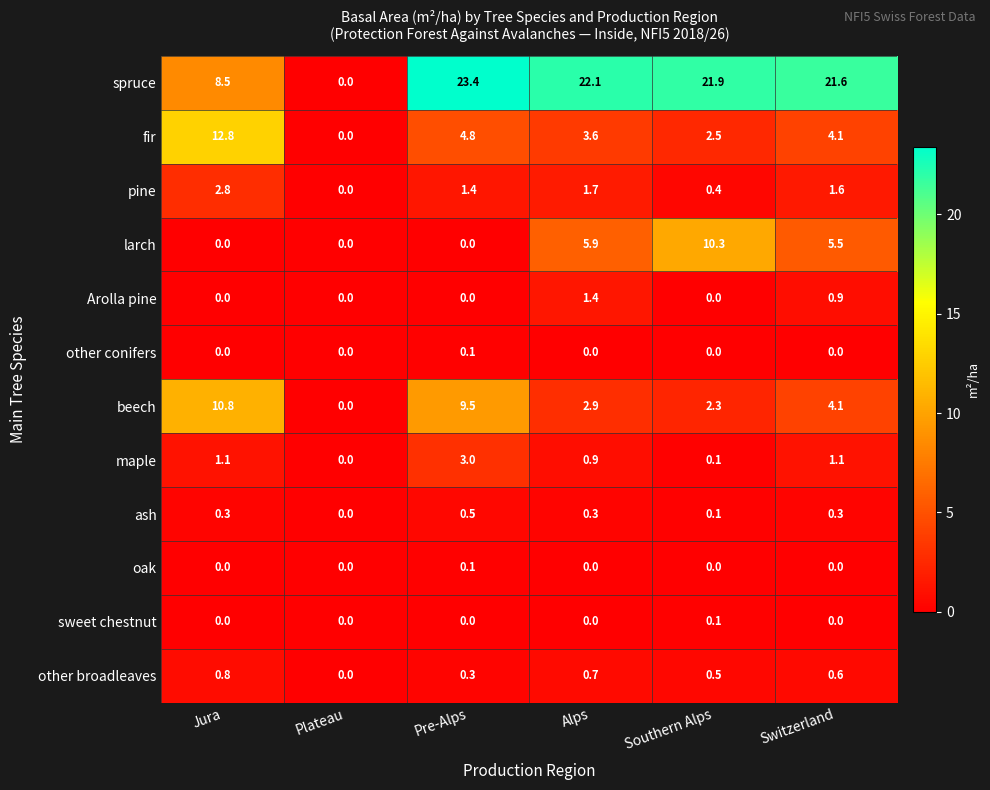

Is it true that maple equals -1.7 at Plateau?

False